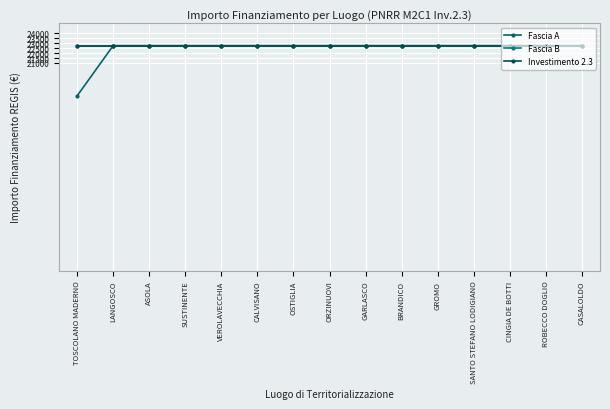

Reading right to left, list all the values displayed in this chart.

Fascia A: 22750.0	22750.0	22750.0	22750.0	22750.0	22750.0	22750.0	22750.0	22750.0	22750.0	22750.0	22750.0	22750.0	22750.0	17674.8
Fascia B: 22750.0	22750.0	22750.0	22750.0	22750.0	22750.0	22750.0	22750.0	22750.0	22750.0	22750.0	22750.0	22750.0	22750.0	22750.0
Investimento 2.3: 22750.0	22750.0	22750.0	22750.0	22750.0	22750.0	22750.0	22750.0	22750.0	22750.0	22750.0	22750.0	22750.0	22750.0	22750.0